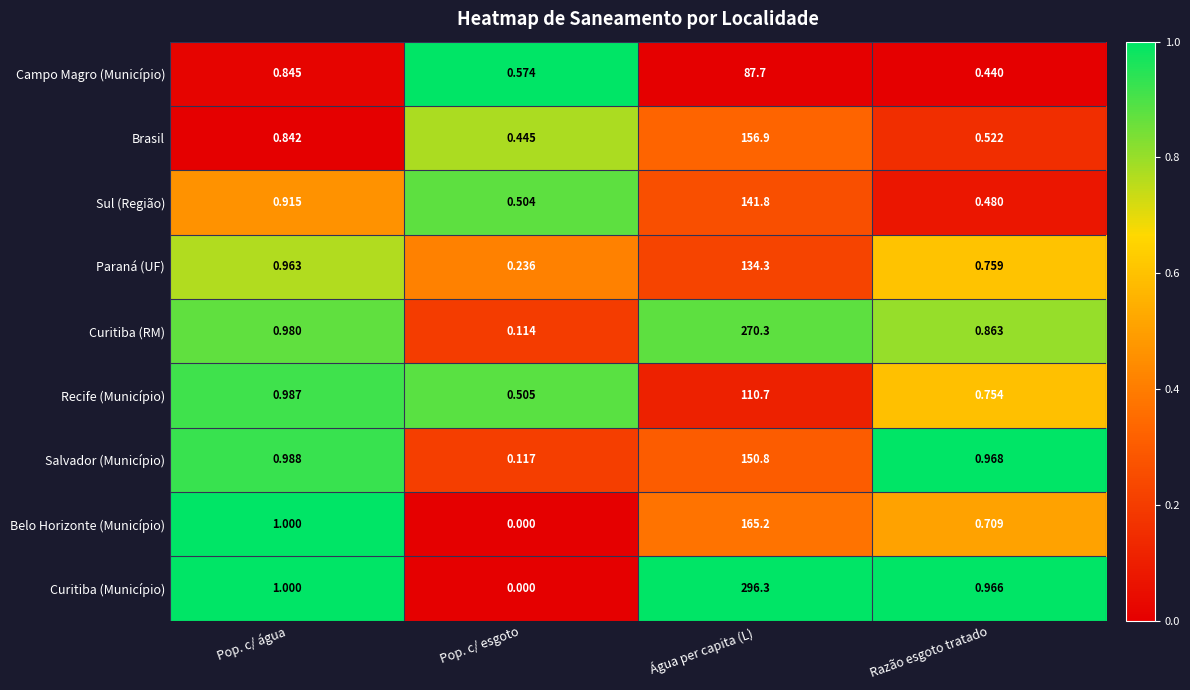

At which label is Paraná (UF) closest to 67?

Pop. c/ água